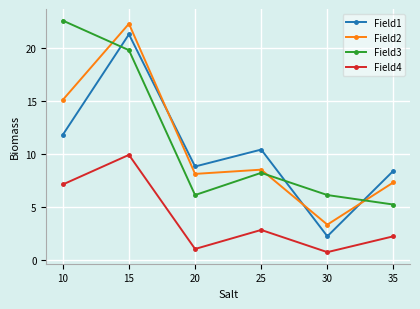

What is the spread (max minus min) of values at 20?

7.8